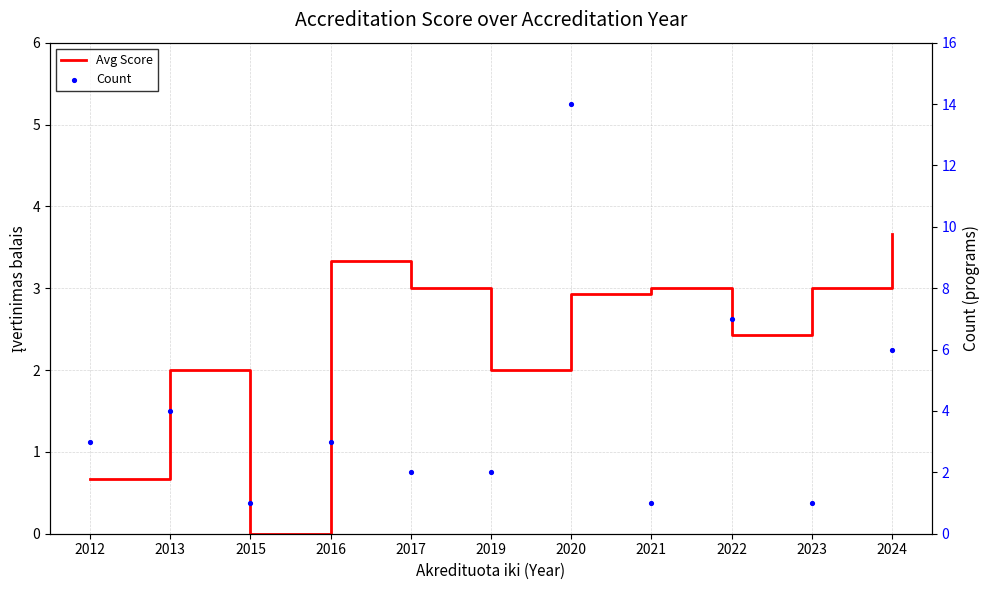

Which series contains the highest Y value?

Count